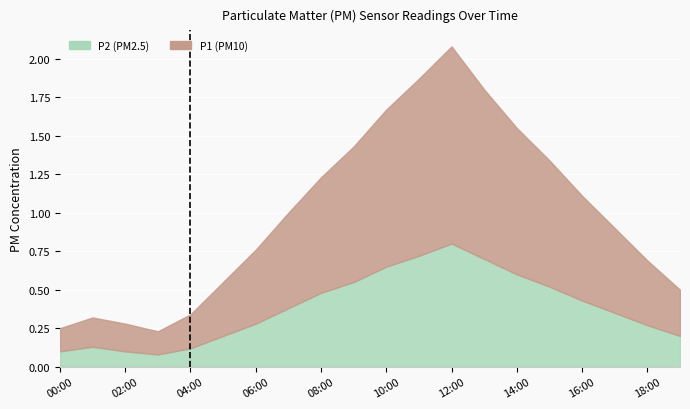

What is the sum of all P2 values?

7.7